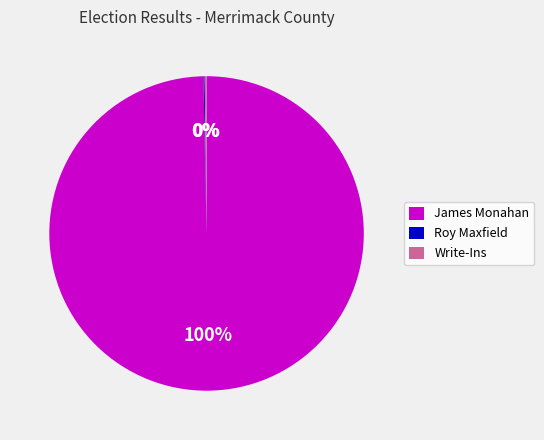

The James Monahan slice represents 100% of the pie. True or false?

True